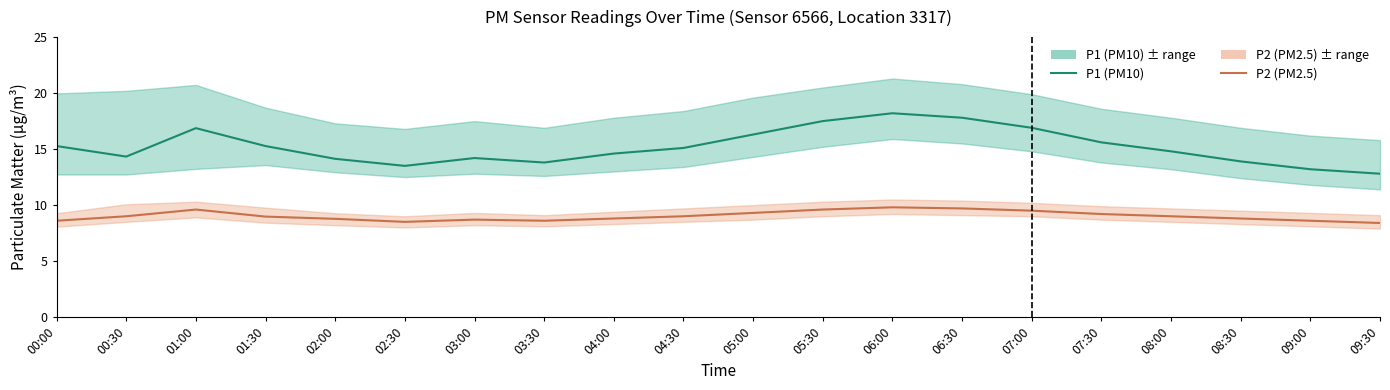

What position from the left is 09:00?

19